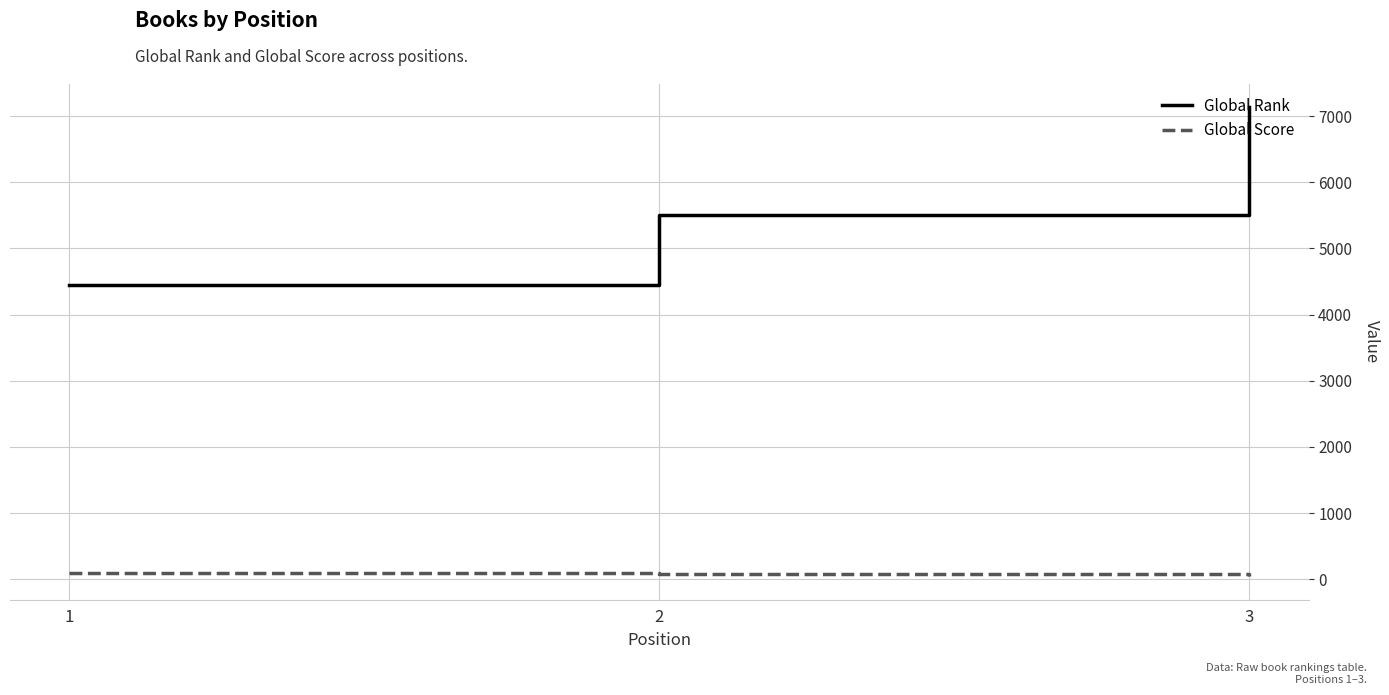

What is the difference between the maximum and minimum values in the Global Rank series?

2688